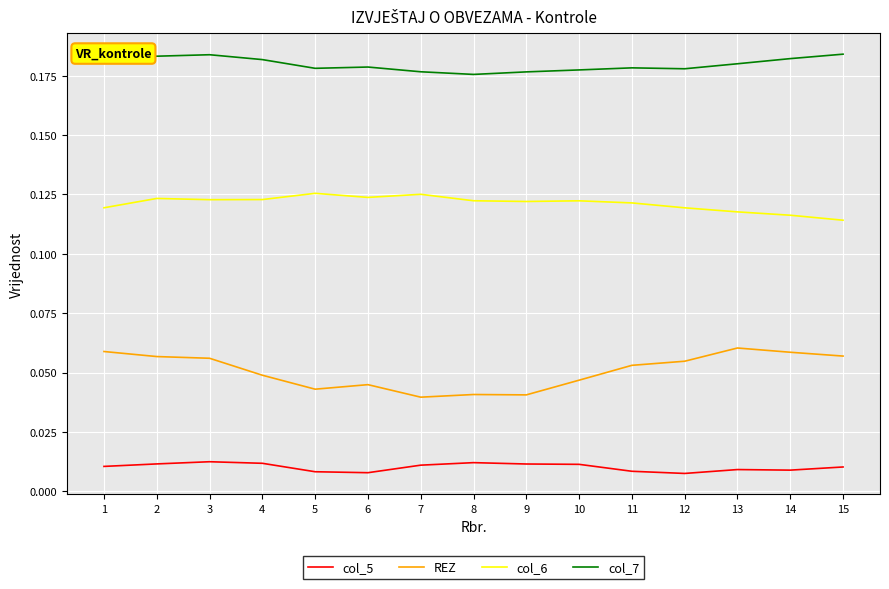

How many lines are shown in the chart?

4